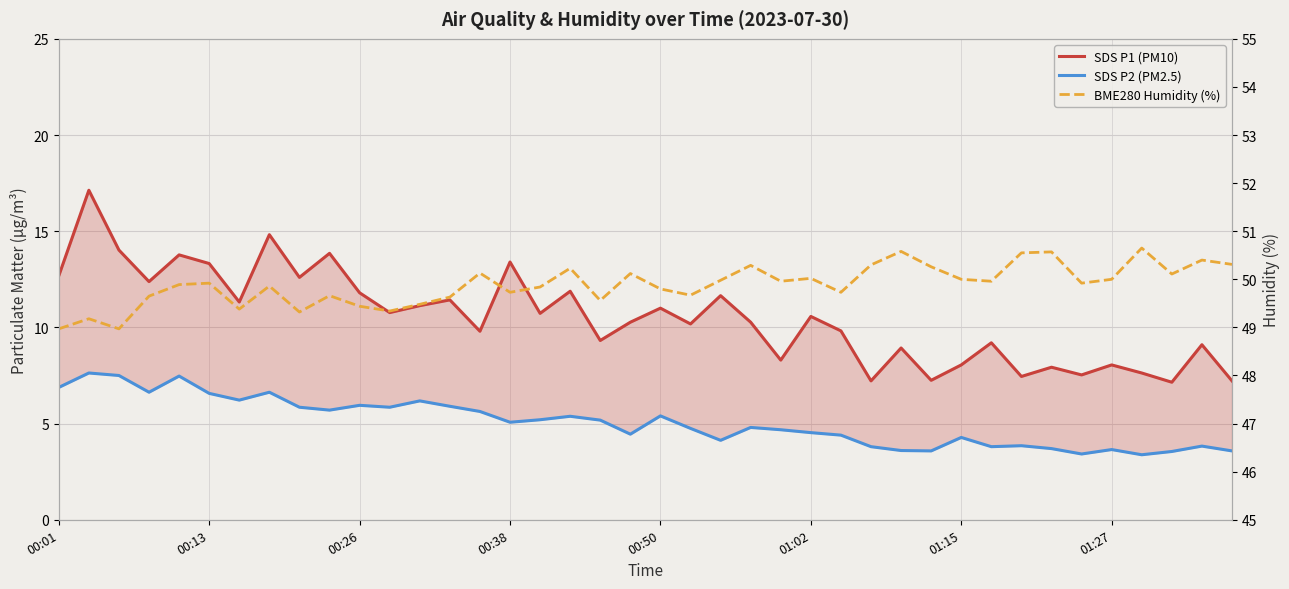

List the series in order of their peak value, highest first.

BME280 Humidity (%), SDS P1 (PM10), SDS P2 (PM2.5)